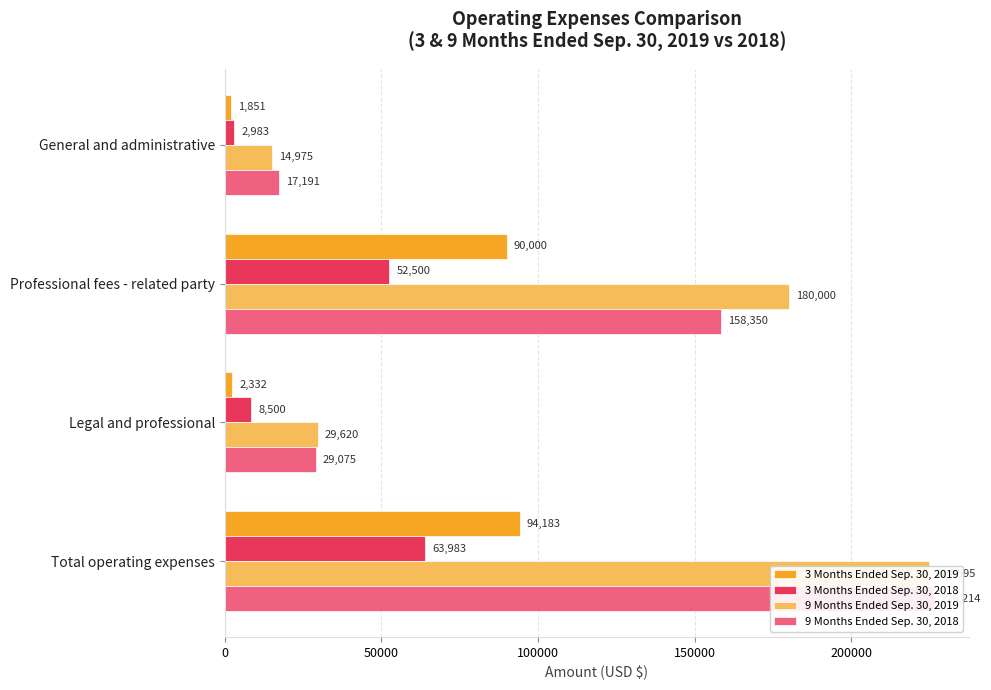

True or false: 3 Months Ended Sep. 30, 2019 has a value of 132354 at Professional fees - related party.

False